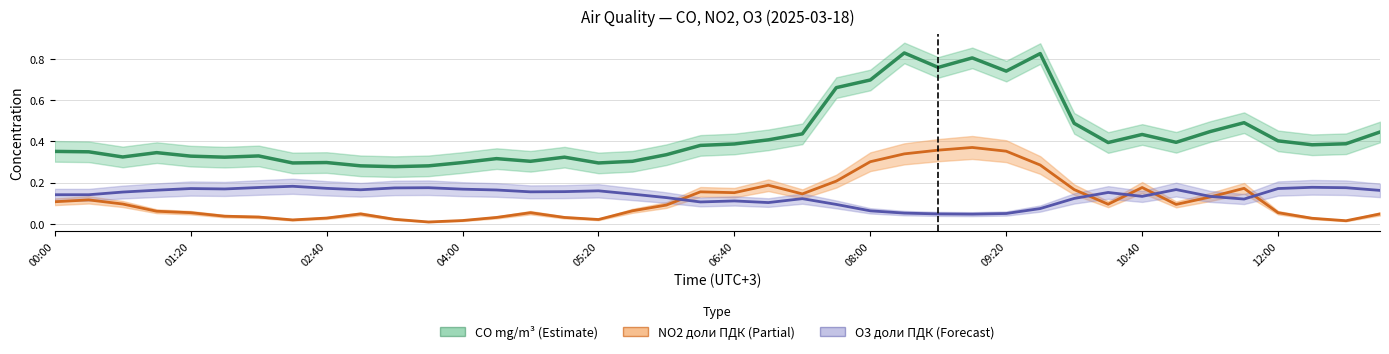

How many intersections are there between O3 доли ПДК and NO2 доли ПДК?

6